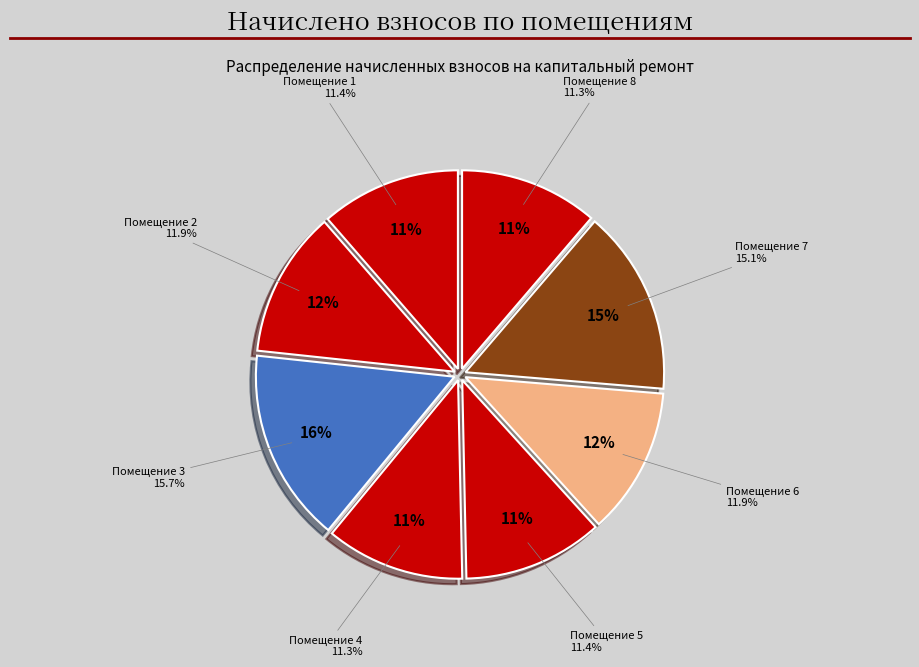

What percentage is NOT represented by 7?

84.9%